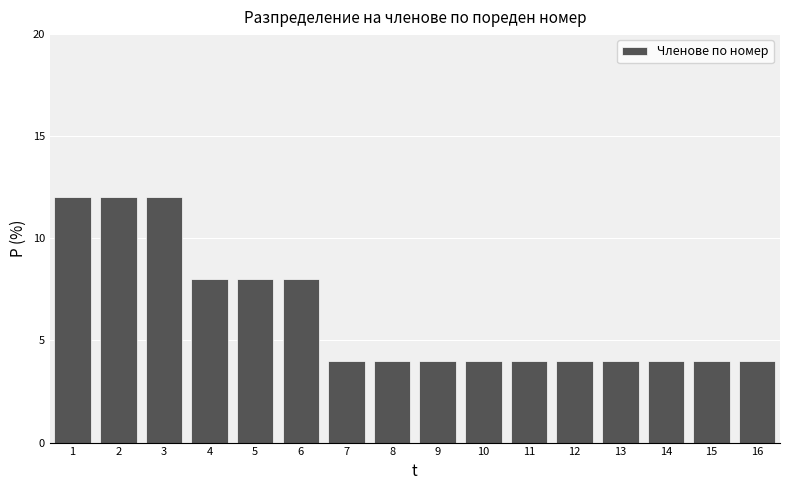

Reading left to right, extract all data points from this chart.

12	12	12	8	8	8	4	4	4	4	4	4	4	4	4	4